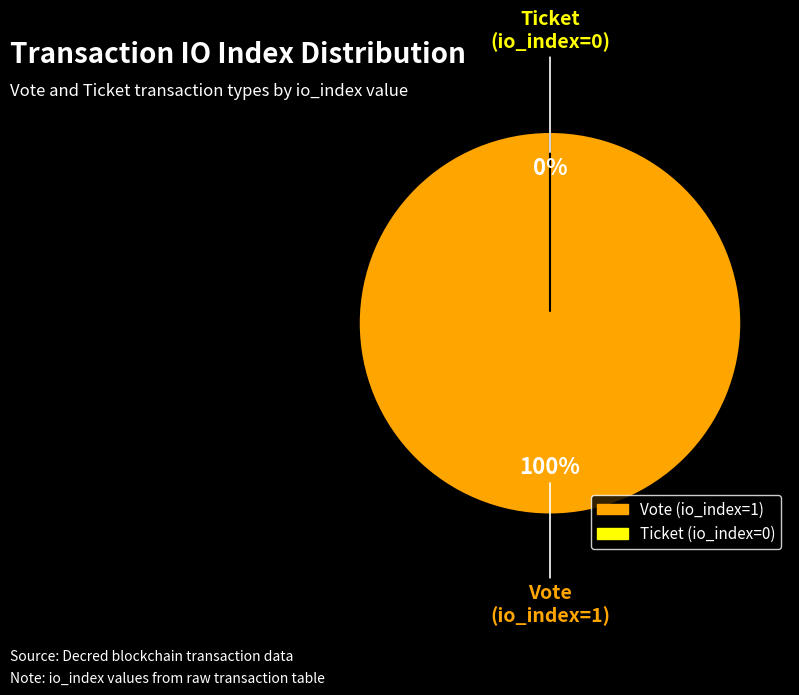

The Vote (io_index=1) slice represents 88% of the pie. True or false?

False